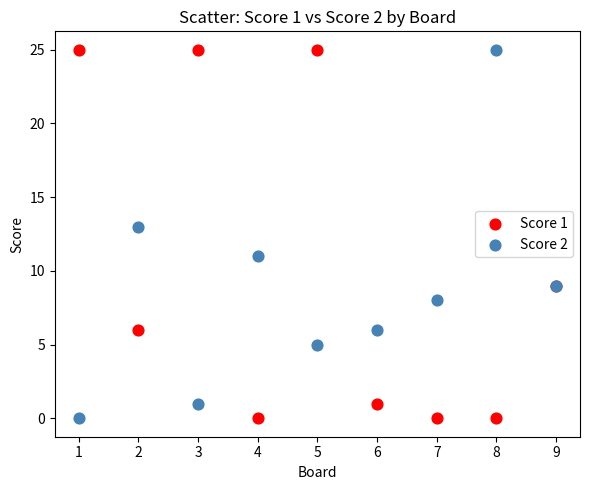

What is the X range (max minus min) for the scatter plot?

8